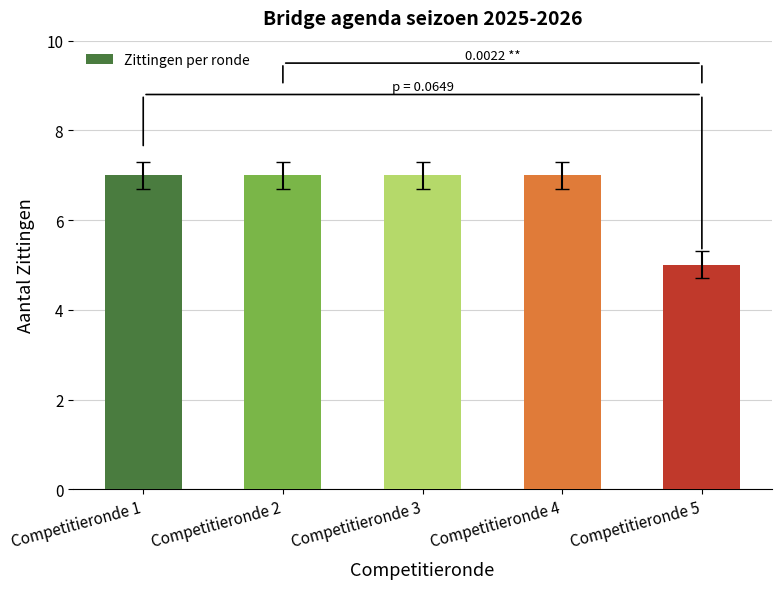

The value at Competitieronde 1 is 7. True or false?

True